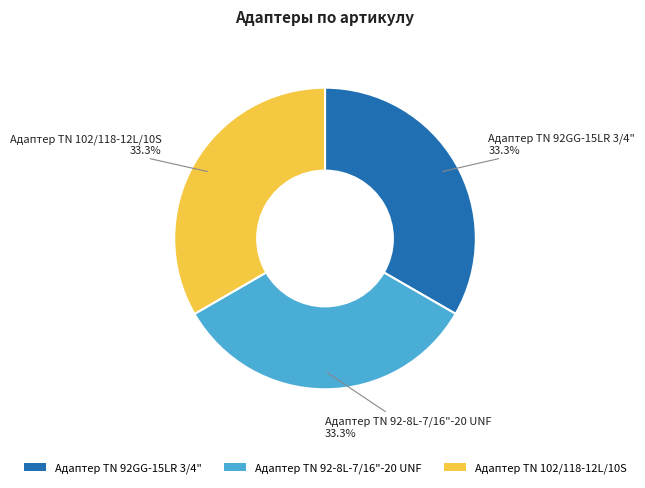

Combined, what portion of the pie is Адаптер TN 92-8L-7/16"-20 UNF and Адаптер ТN 102/118-12L/10S?

66.7%